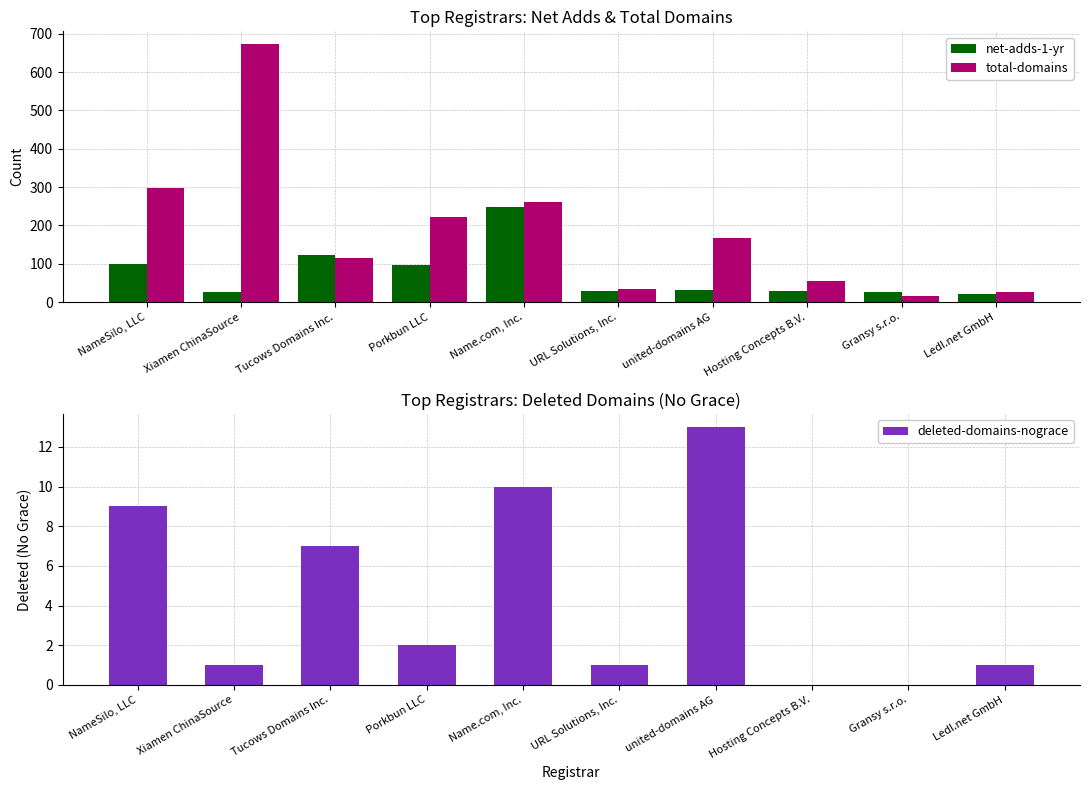

What is the difference between the maximum and second lowest values in the total-domains series?

647